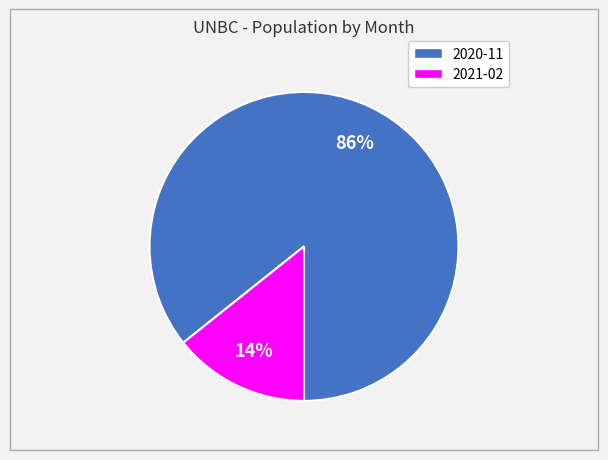

True or false: 2020-11 accounts for 86% of the total.

True